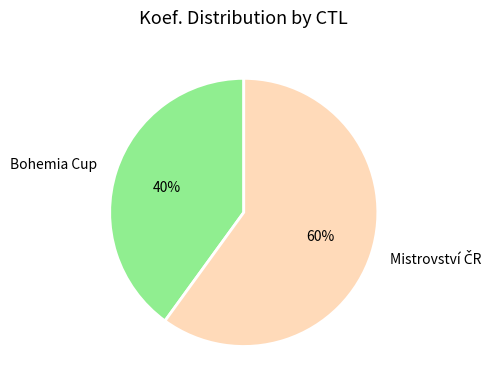

Does any single category account for the majority?

Yes